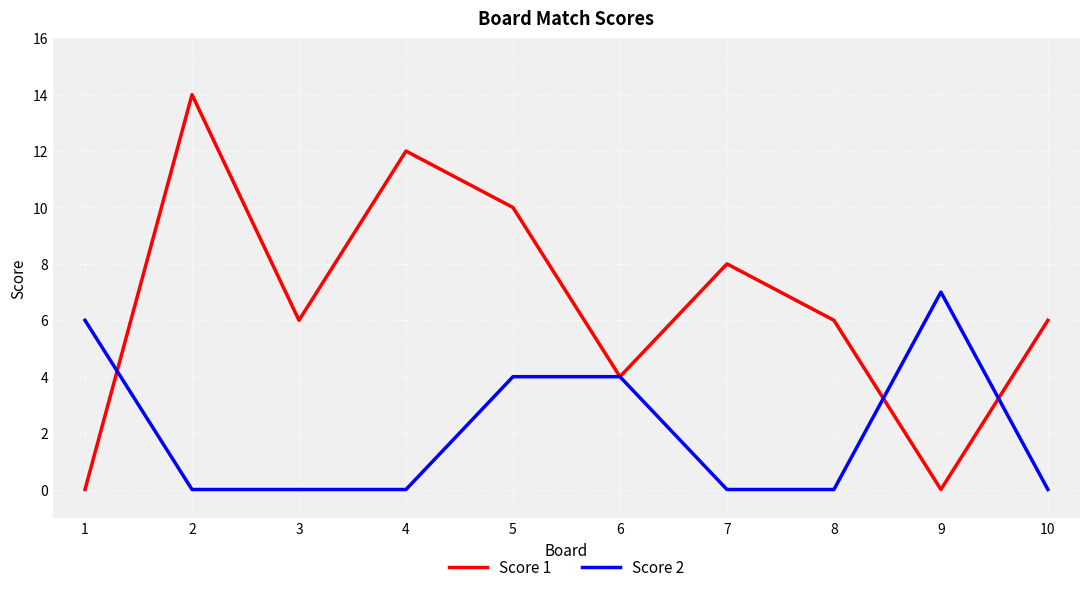

Which category has the highest value in the Score 2 series?

9